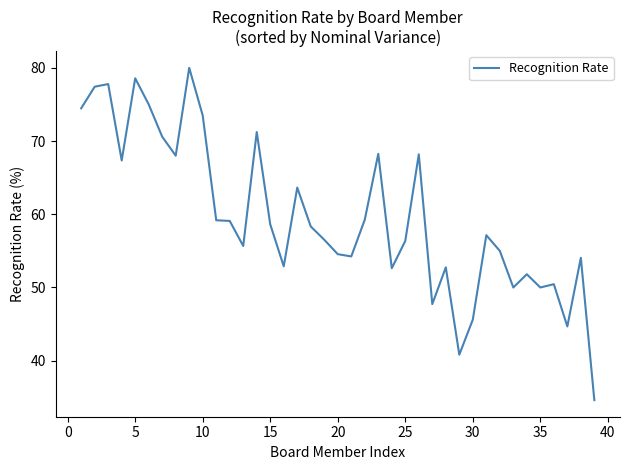

What is the minimum value shown in the chart?

34.6